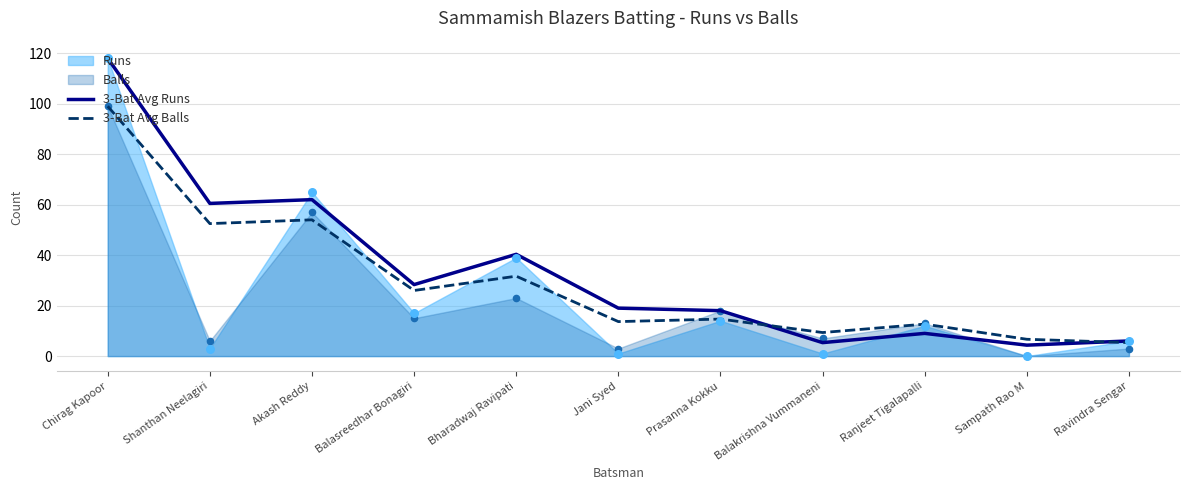

What is the total value across all series at Balakrishna Vummaneni?

14.7